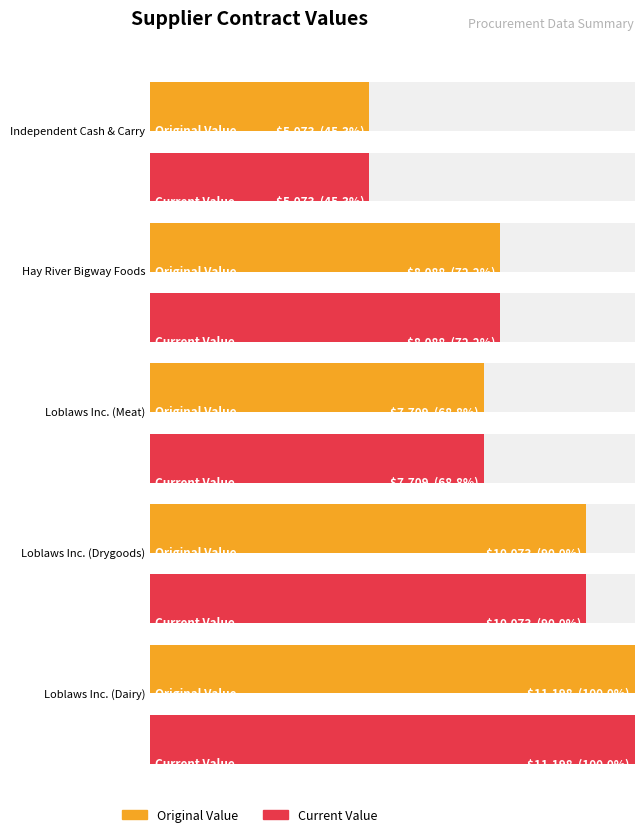

How many bars are there in each group?

2